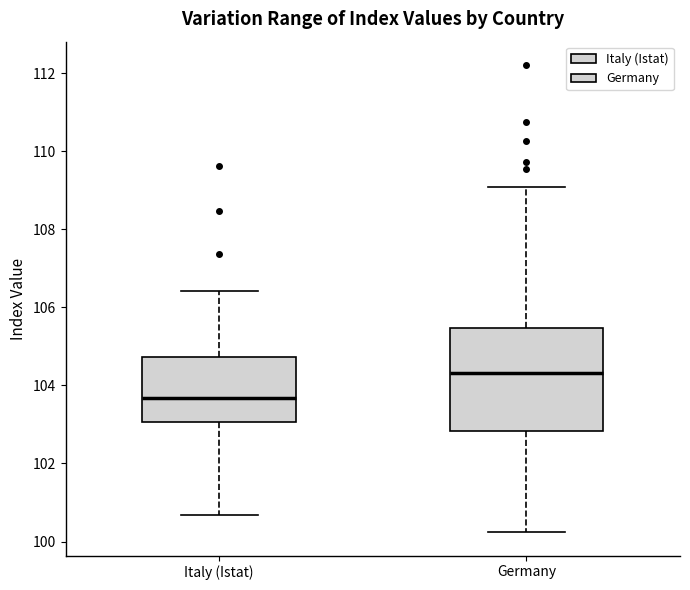

Comparing the boxes themselves (not the whiskers), which one is the tallest?

Germany